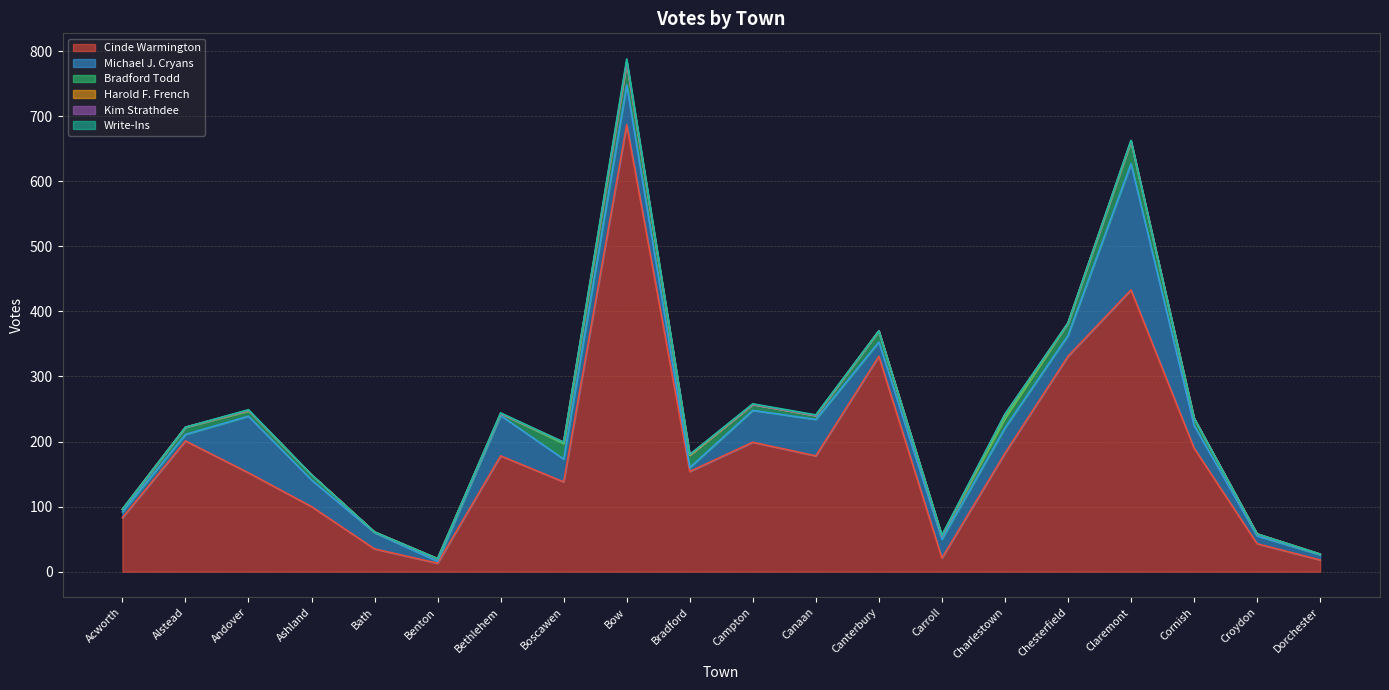

List the labels in order of Michael J. Cryans value, smallest first.

Benton, Bradford, Dorchester, Acworth, Alstead, Croydon, Canterbury, Bath, Carroll, Chesterfield, Boscawen, Cornish, Charlestown, Ashland, Campton, Canaan, Bow, Bethlehem, Andover, Claremont